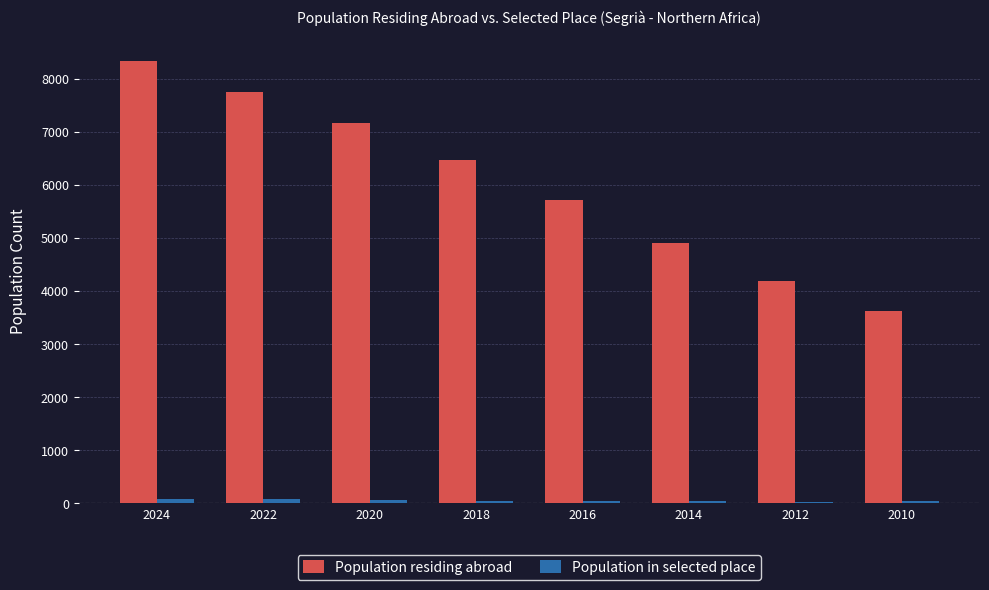

What is the sum of all Population residing abroad values?

48139